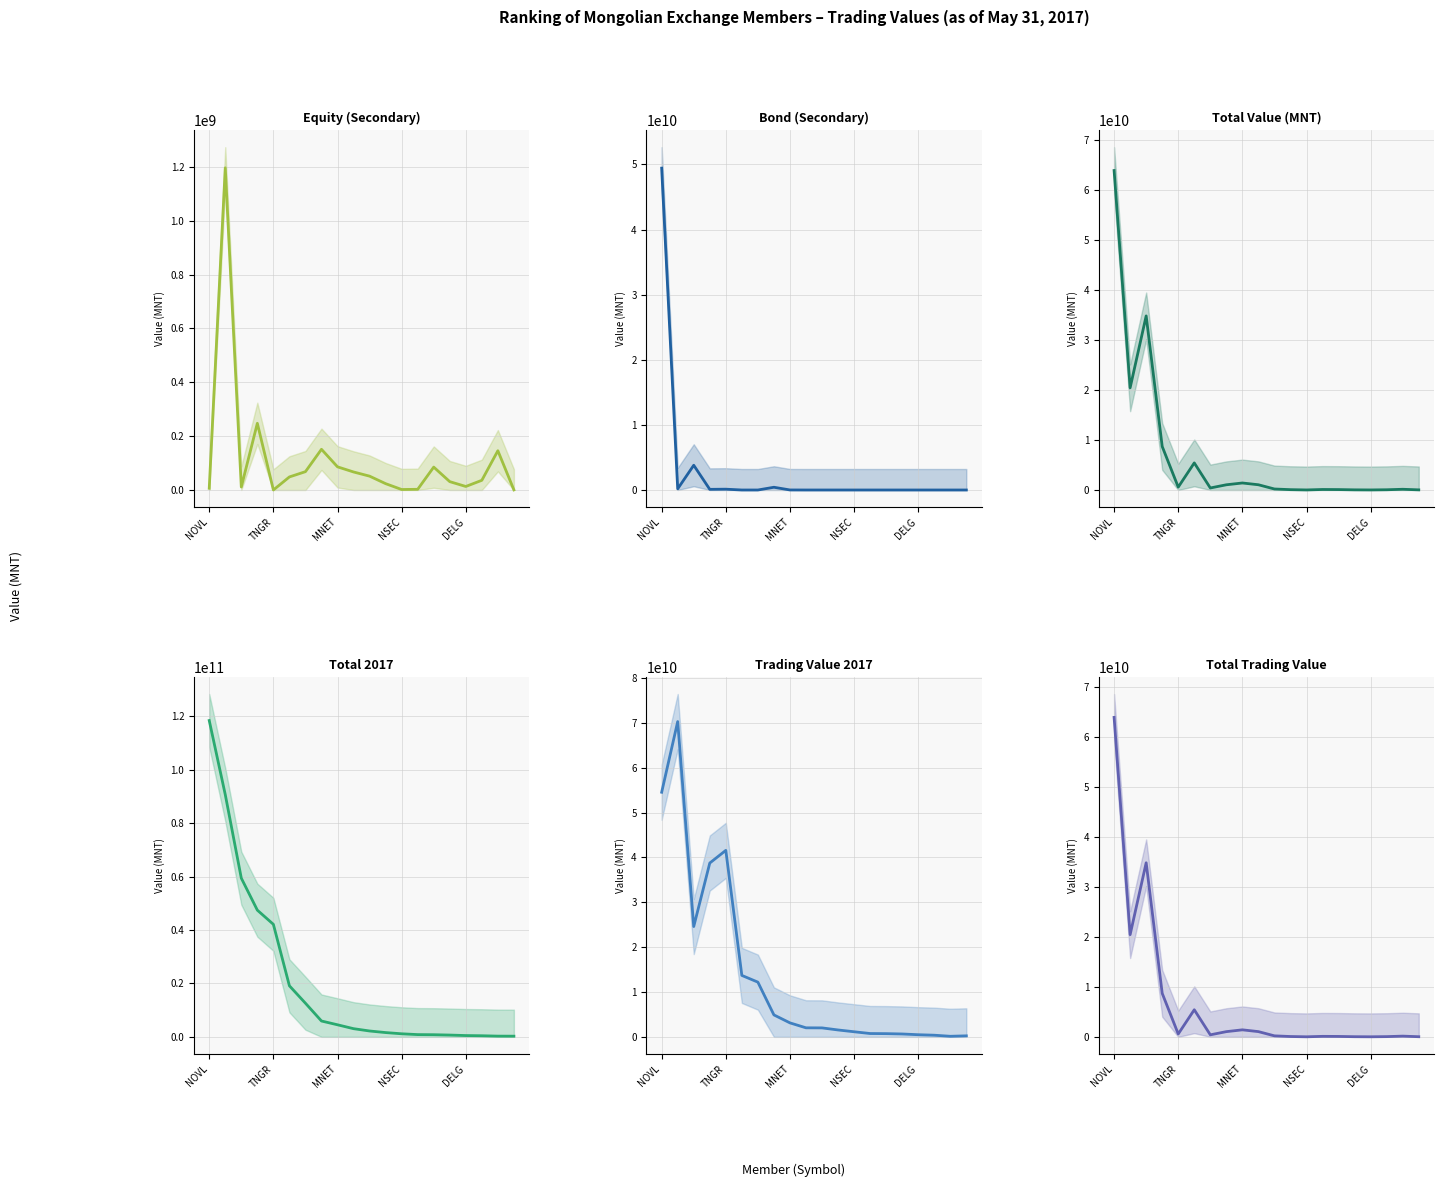

List the series in order of their peak value, lowest first.

Equity (Secondary), Bond (Secondary), Total Value (MNT), Total Trading Value, Trading Value 2017, Total 2017